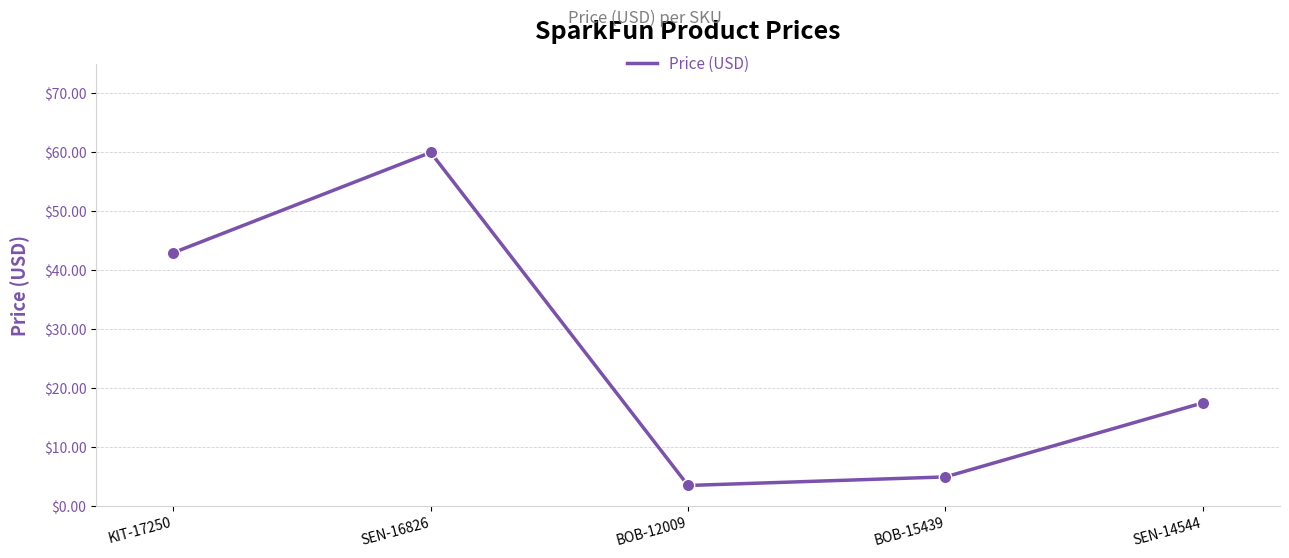

Which has a higher value, KIT-17250 or BOB-12009?

KIT-17250